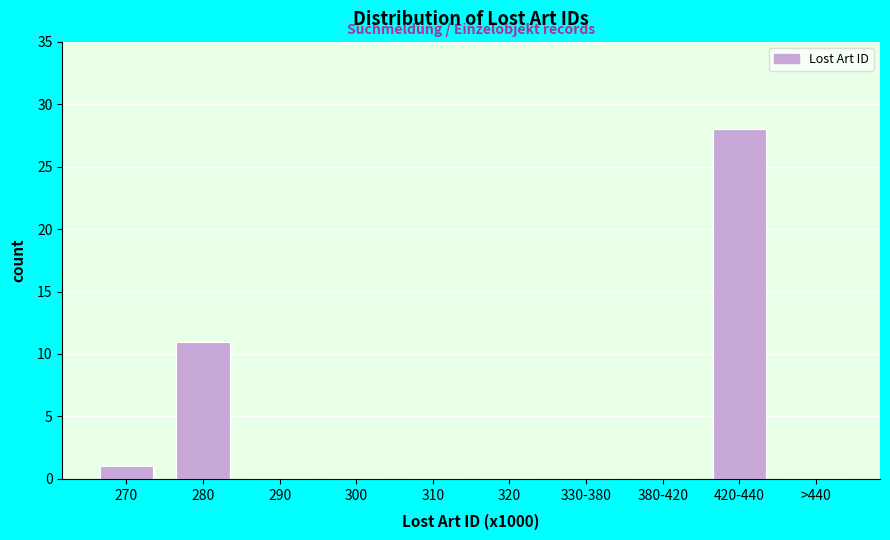

Reading left to right, what are all the values shown in this chart?

270=1	280=11	290=0	300=0	310=0	320=0	330-380=0	380-420=0	420-440=28	>440=0